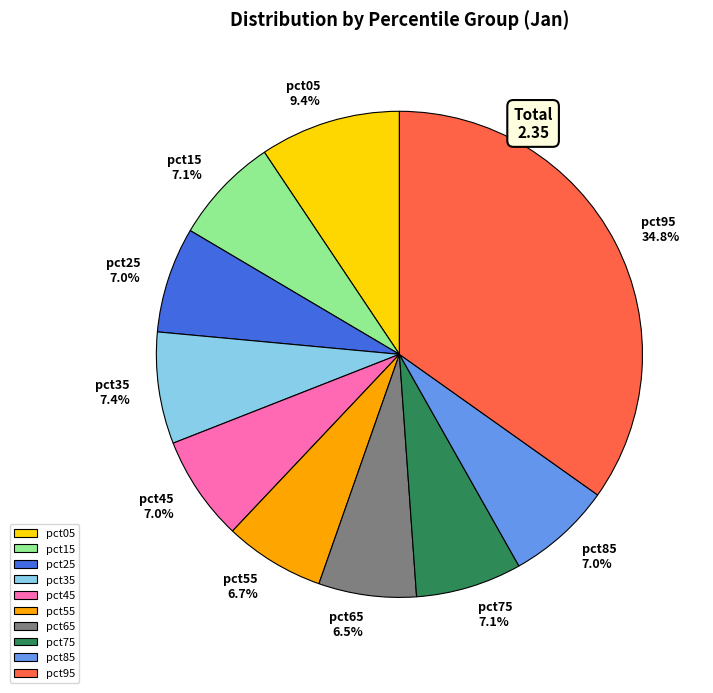

Which has a higher value, pct45 or pct05?

pct05